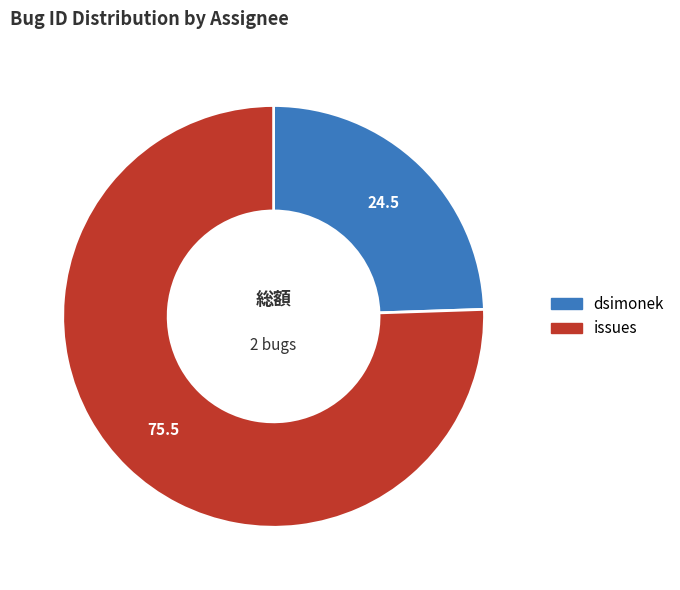

Combined, do dsimonek and issues account for over 50%?

Yes